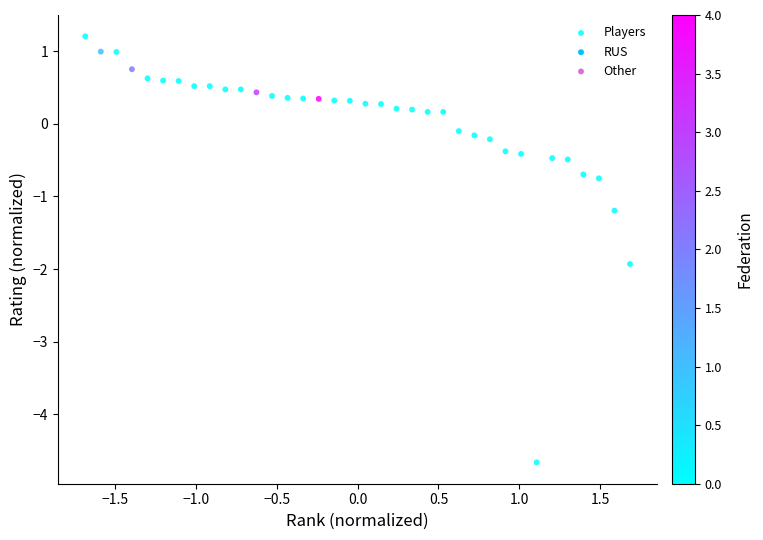

What is the range of Y values (max minus min)?

5.9